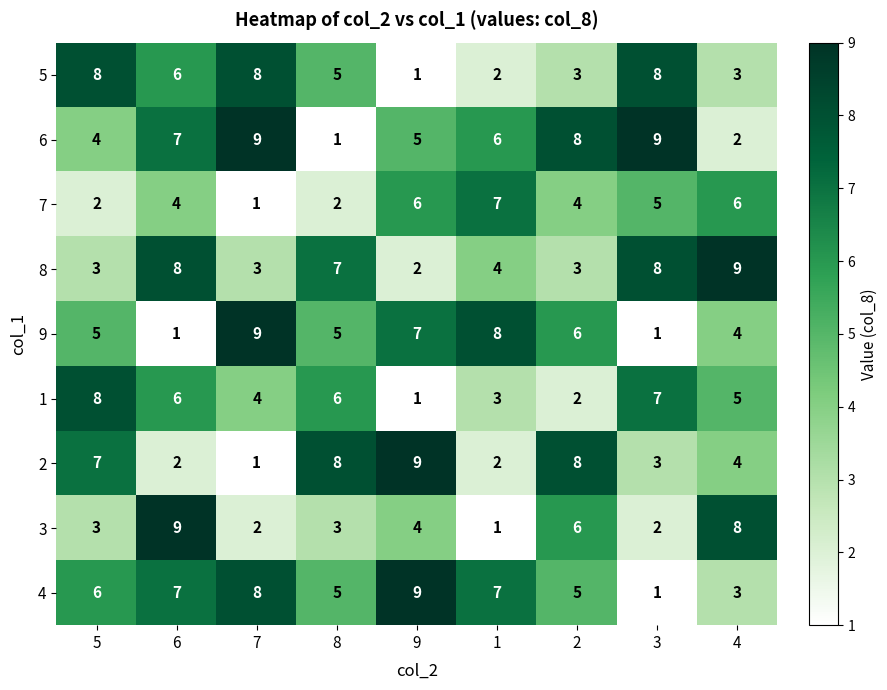

Which series changed the most between 6 and 3?

3